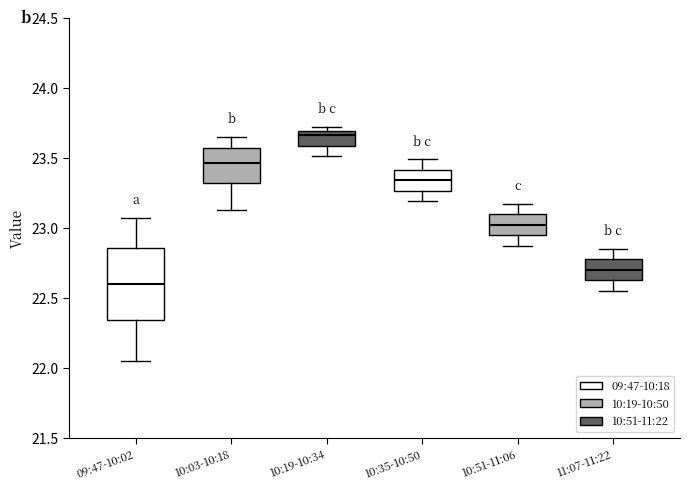

Reading left to right, transcribe this box plot: for each box, give where its median line is, the range the box spans, and where its two whiskers end, as read against the y-axis. The values are not printed on the chart, so give them approximately, as read against the axis.

09:47-10:02: median 22.60, box 22.35 to 22.85, whiskers 22.05 to 23.05
10:03-10:18: median 23.45, box 23.30 to 23.55, whiskers 23.15 to 23.65
10:19-10:34: median 23.65, box 23.60 to 23.70, whiskers 23.50 to 23.70 (just above the box's upper edge)
10:35-10:50: median 23.35, box 23.25 to 23.40, whiskers 23.20 to 23.50
10:51-11:06: median 23.00, box 22.95 to 23.10, whiskers 22.85 to 23.15
11:07-11:22: median 22.70, box 22.65 to 22.80, whiskers 22.55 to 22.85